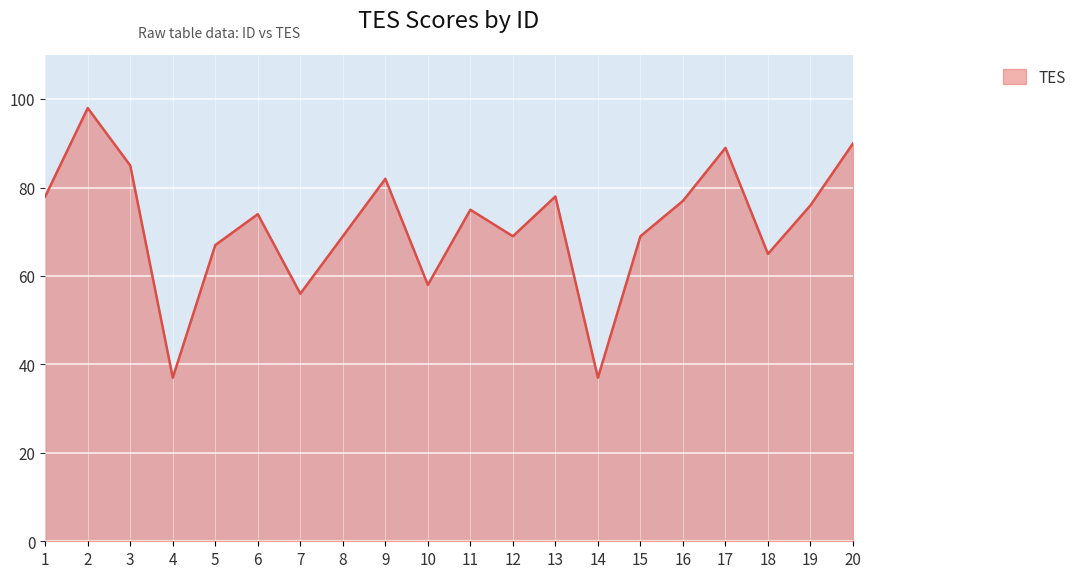

Reading left to right, extract all data points from this chart.

1=78	2=98	3=85	4=37	5=67	6=74	7=56	8=69	9=82	10=58	11=75	12=69	13=78	14=37	15=69	16=77	17=89	18=65	19=76	20=90